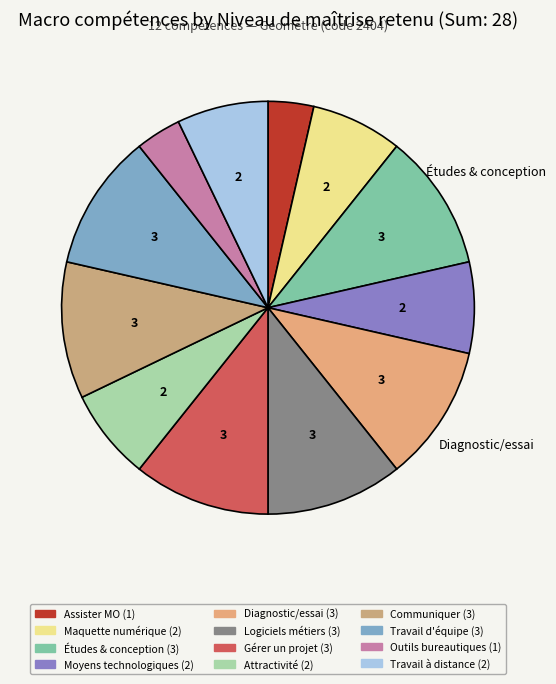

Count the number of slices in the pie.

12